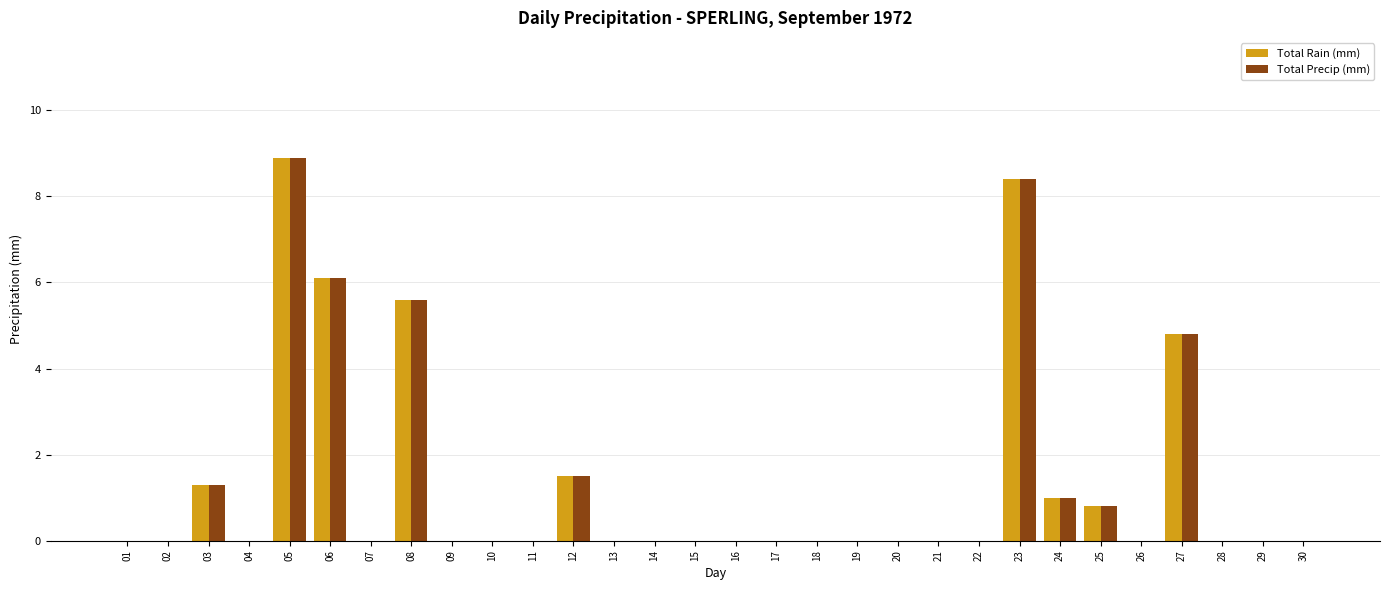

At which label does Total Precip (mm) reach its peak?

05